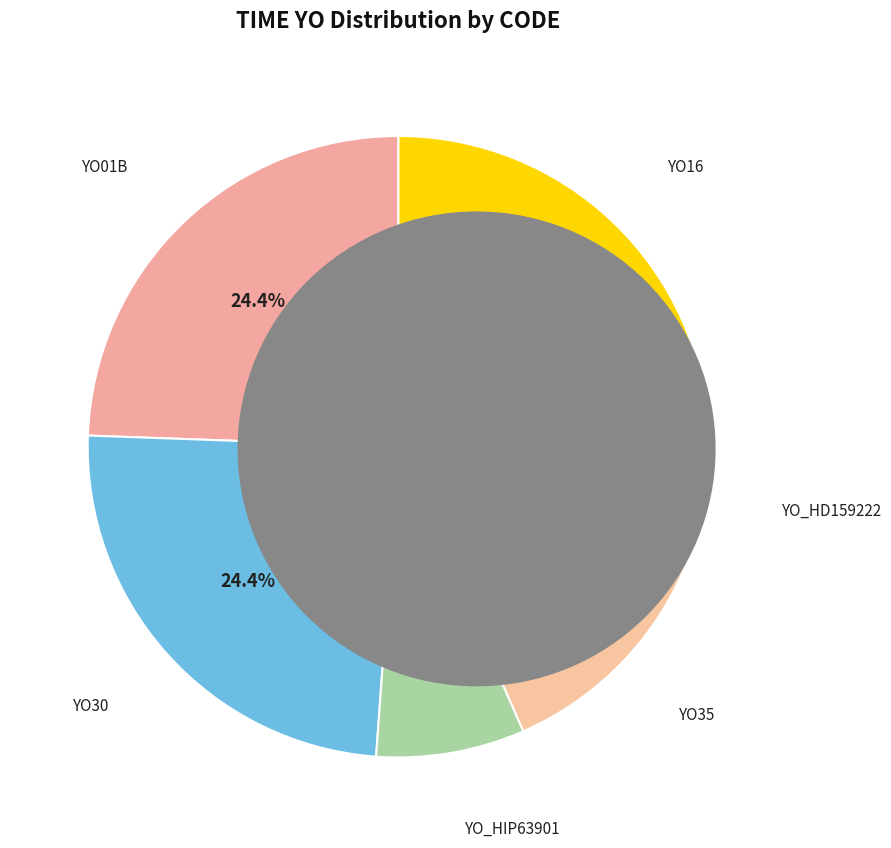

Is it true that YO16 is 24% of the pie?

True